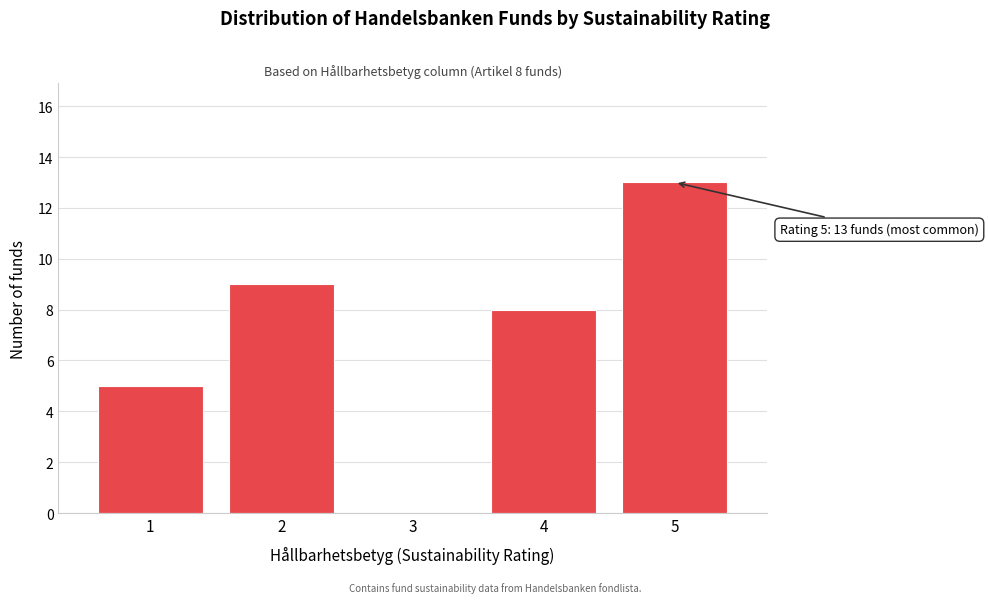

Over which range of the x-axis is the bar tallest?

4.5 to 5.5